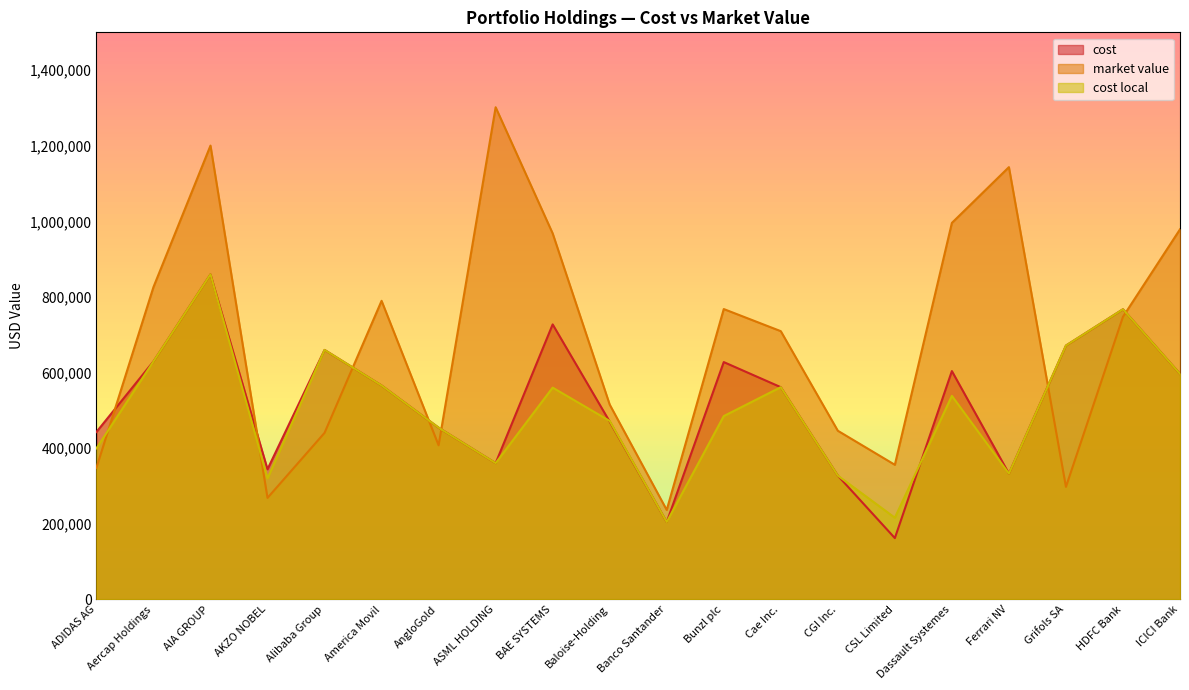

In cost local, how many points are higher than both neighbors (excluding endpoints)?

6